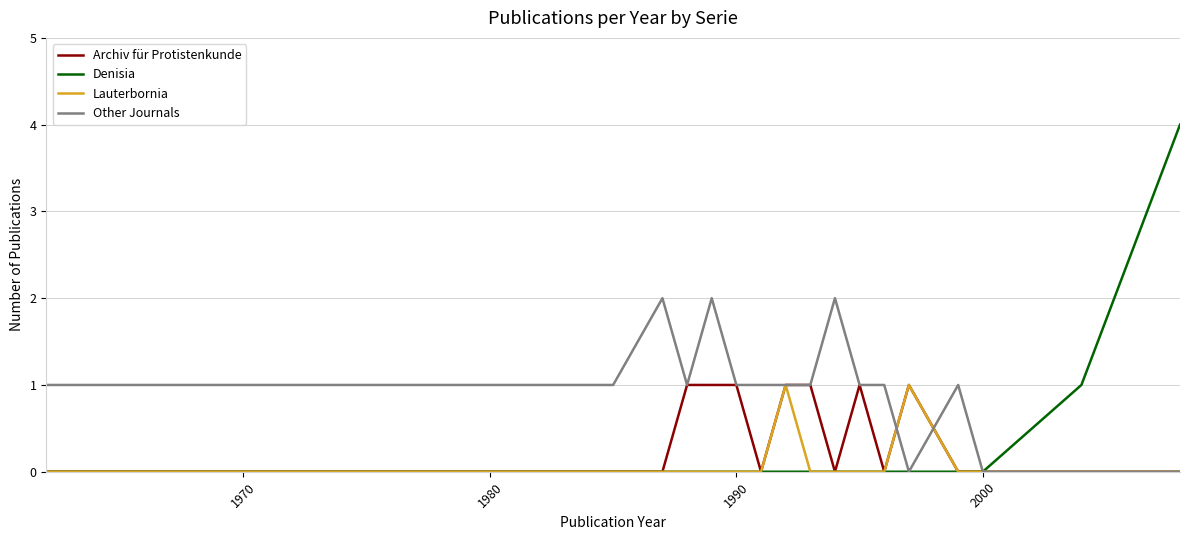

Which series has the largest total across all categories?

Other Journals